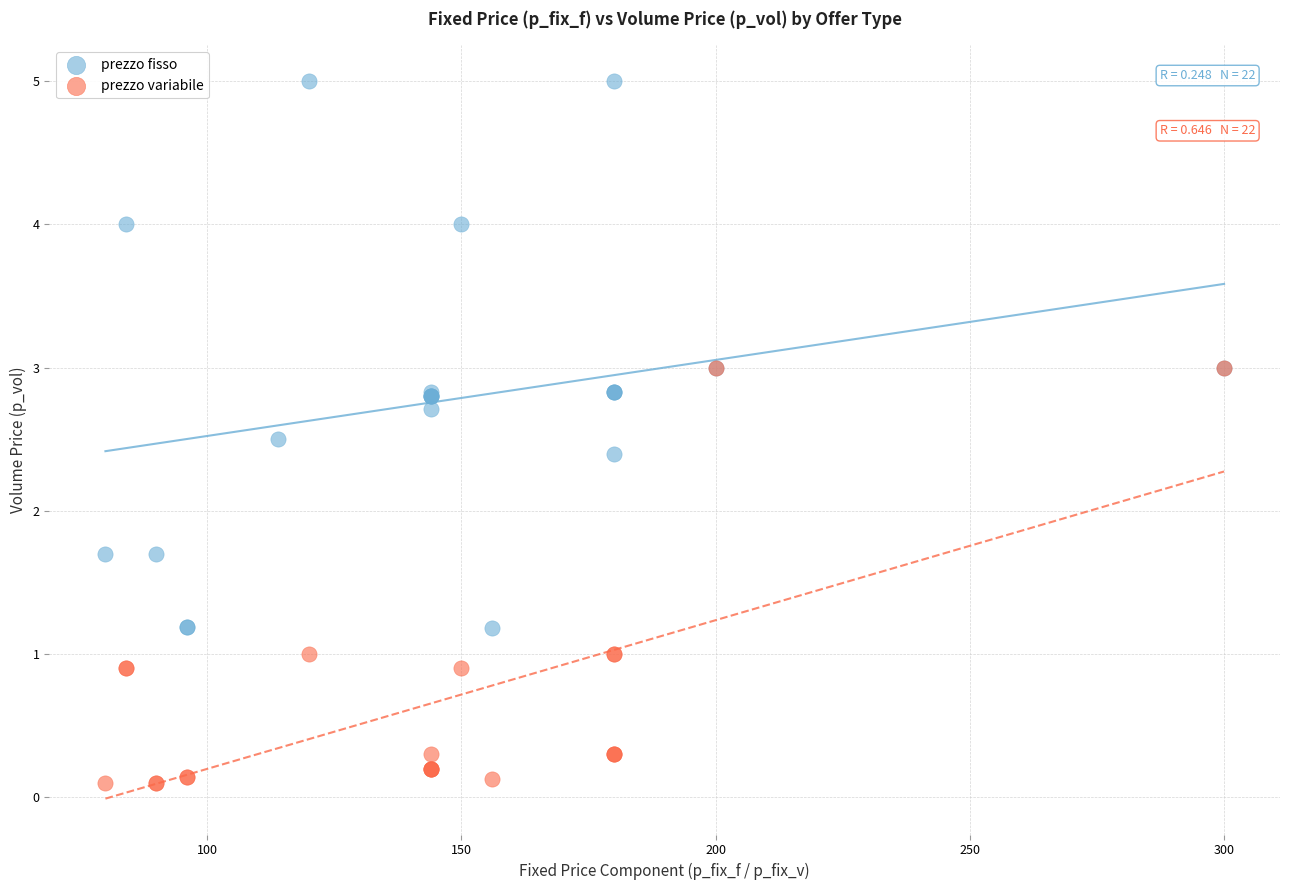

Which series reaches the minimum Y coordinate?

prezzo variabile